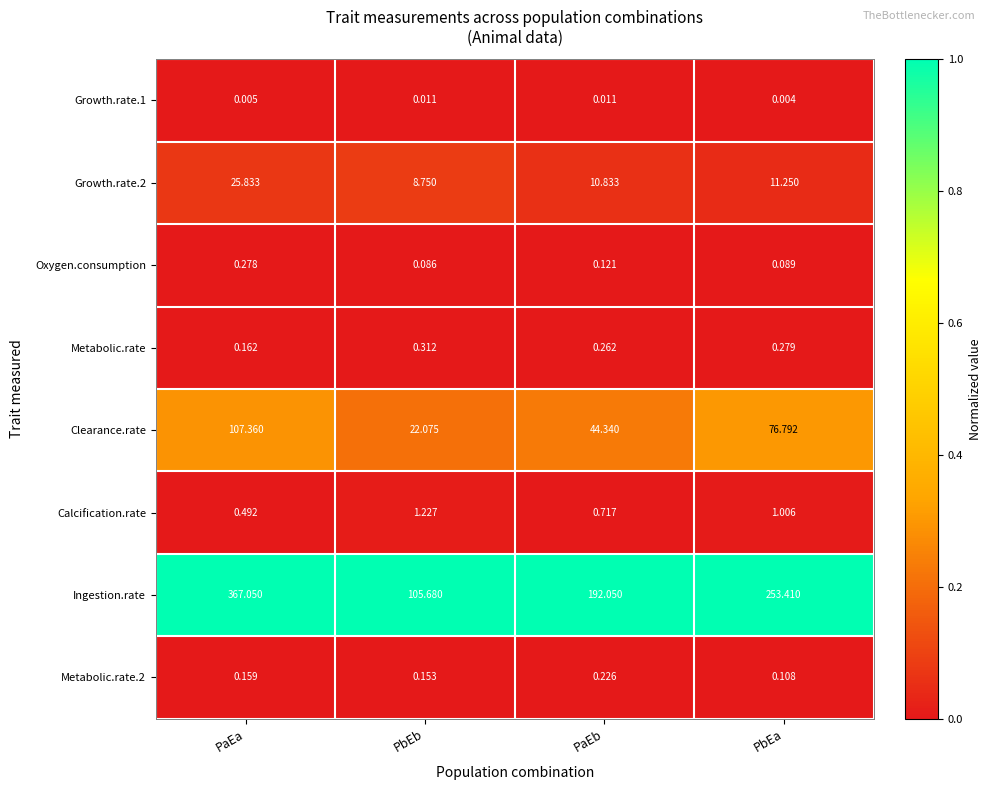

Which series changed the most between PaEb and PbEa?

Ingestion.rate